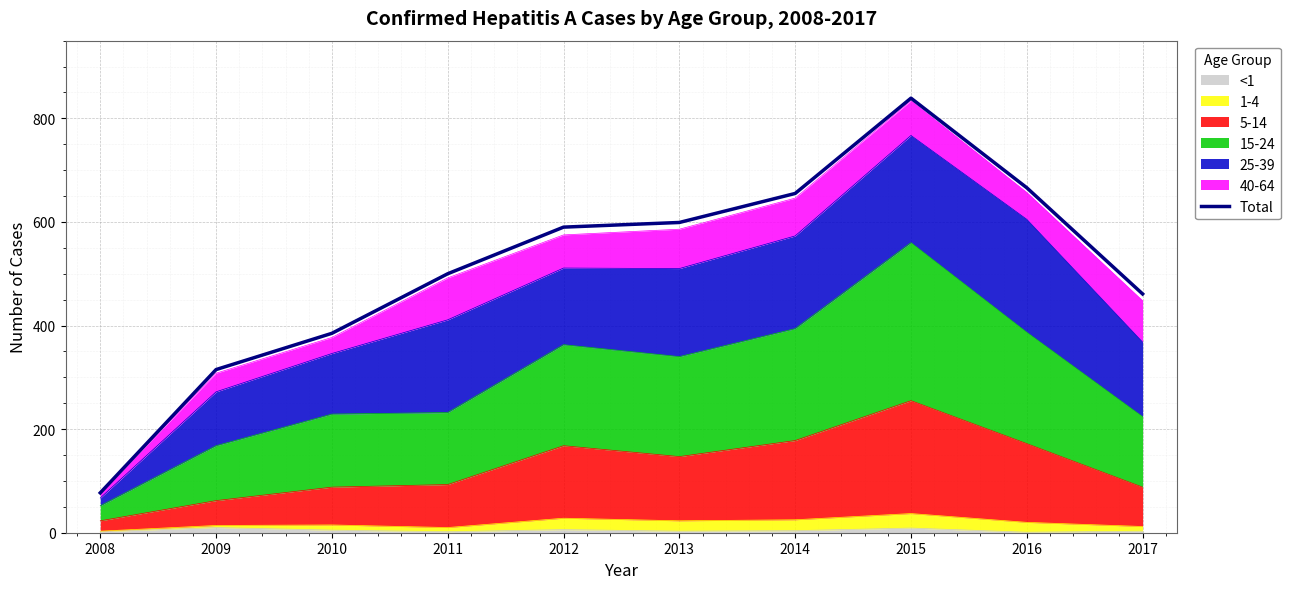

Where is the first local maximum?

2015